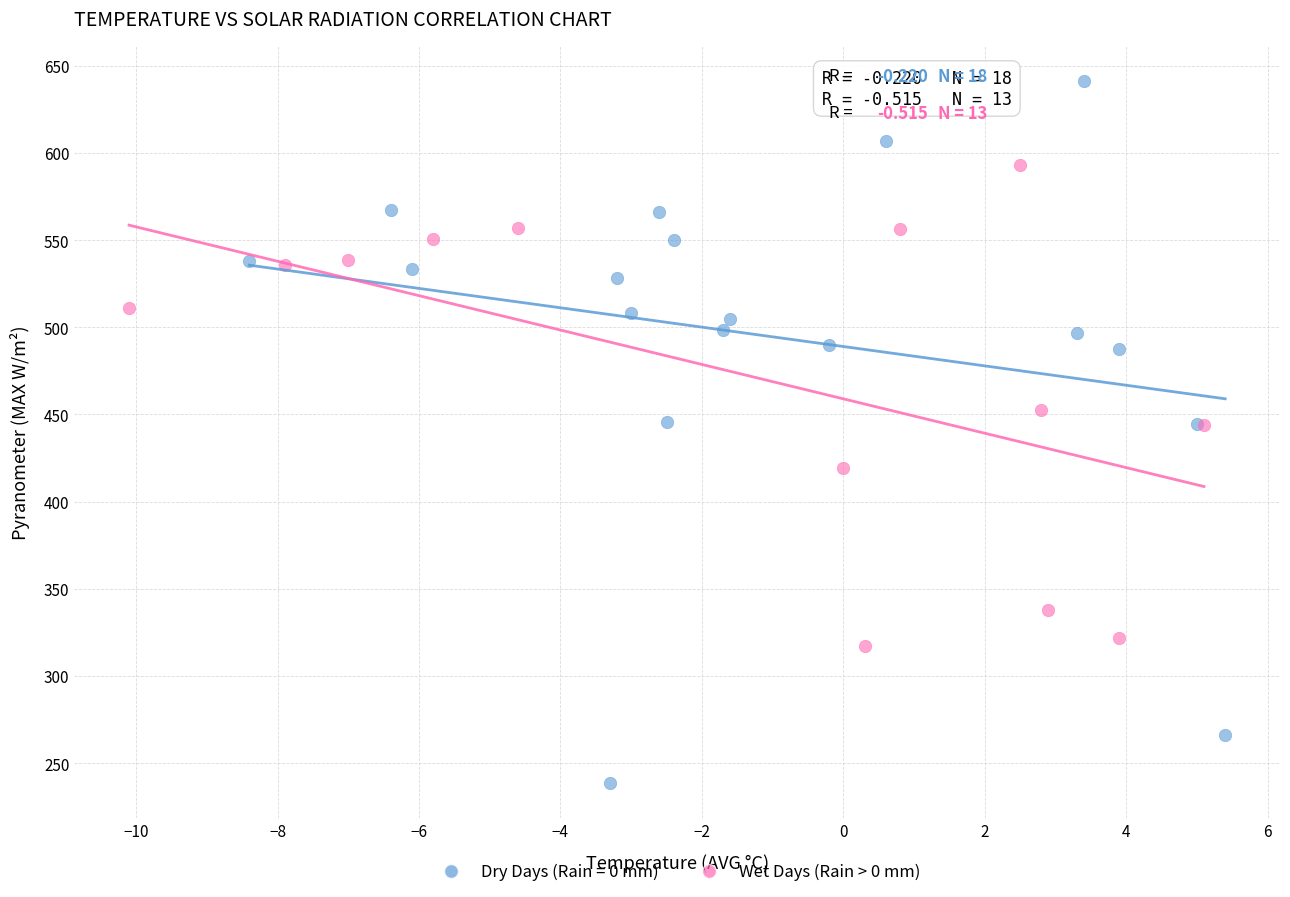

Which series reaches the maximum Y coordinate?

Dry Days (Rain = 0 mm)